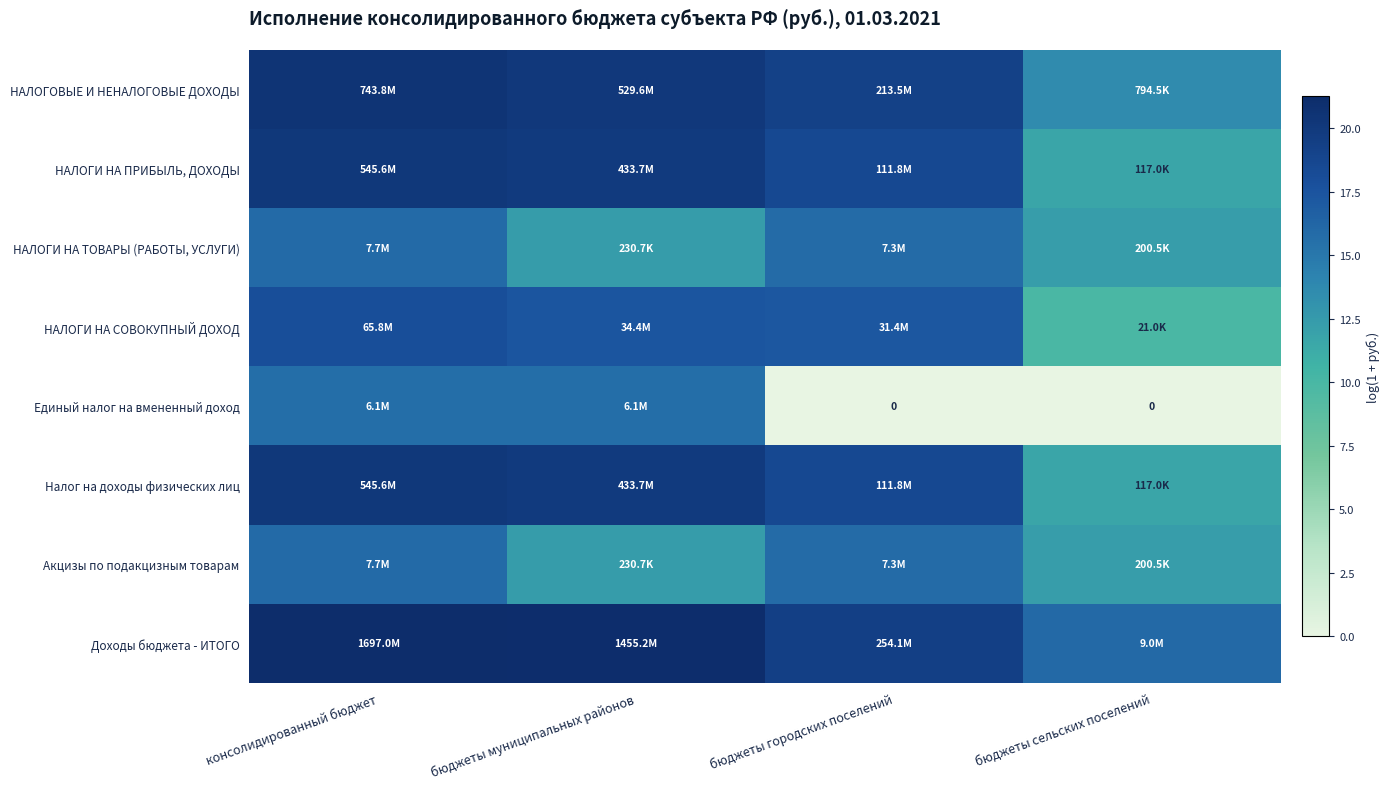

The НАЛОГОВЫЕ И НЕНАЛОГОВЫЕ ДОХОДЫ series shows 19.2 at бюджеты городских поселений. True or false?

True